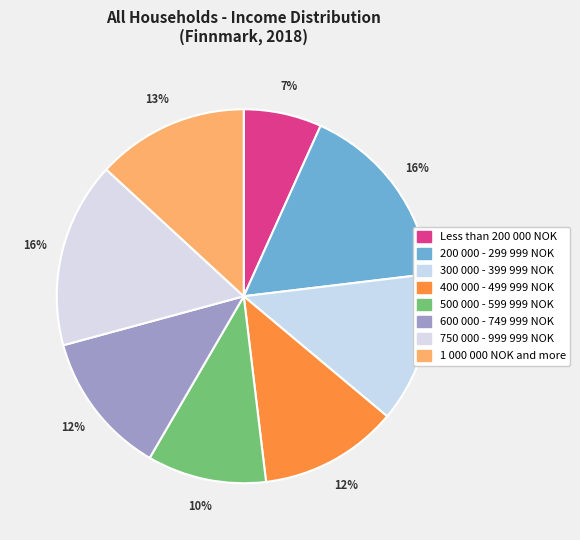

To the nearest percent, what portion does Less than 200 000 NOK represent?

7%